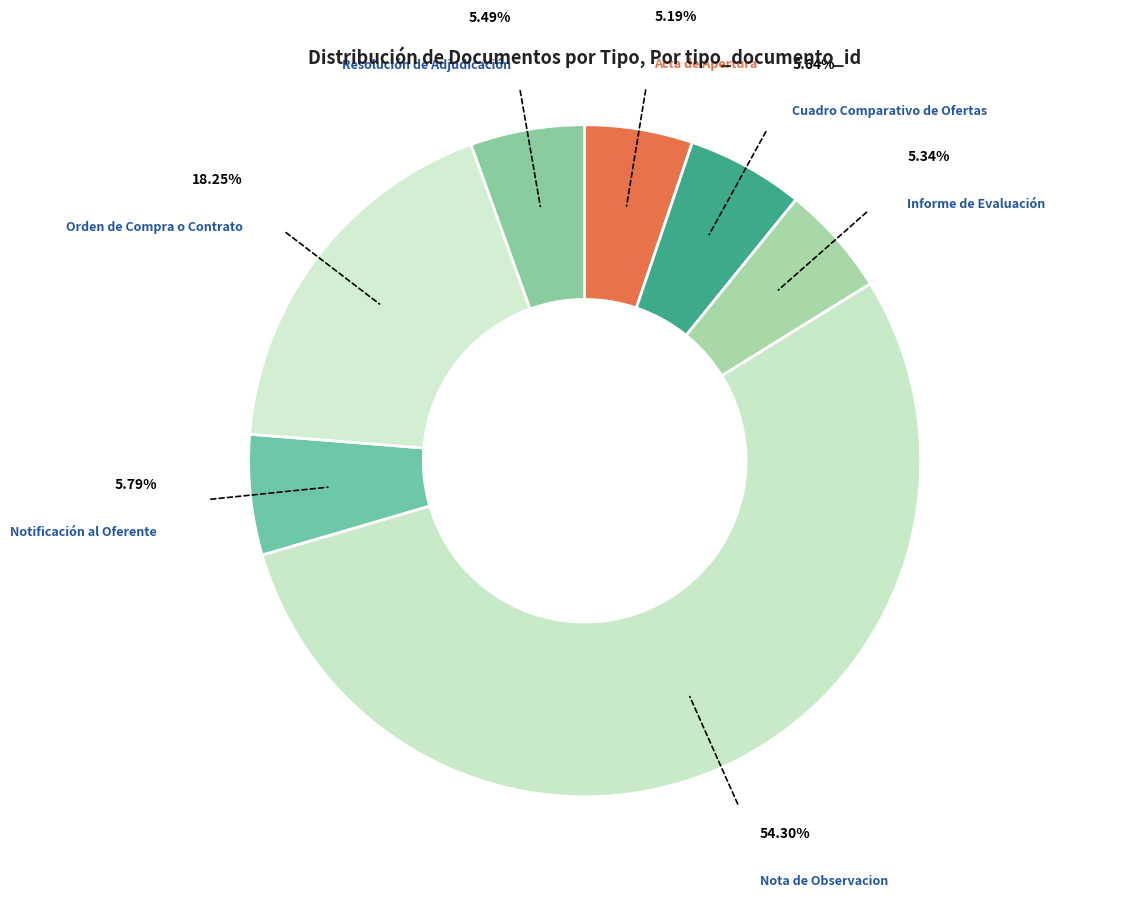

Count the number of slices in the pie.

7